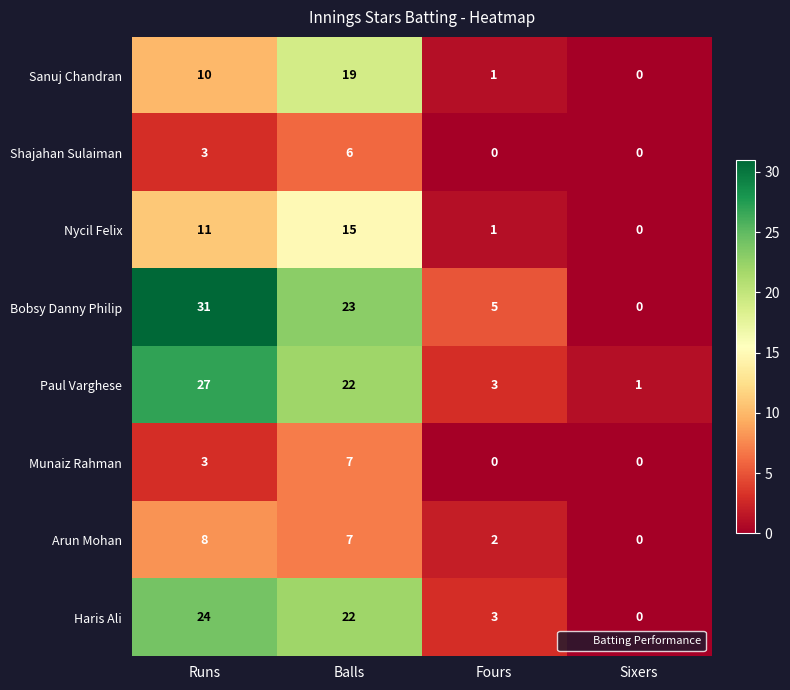

What is the difference between the second highest and second lowest values in the Nycil Felix series?

10